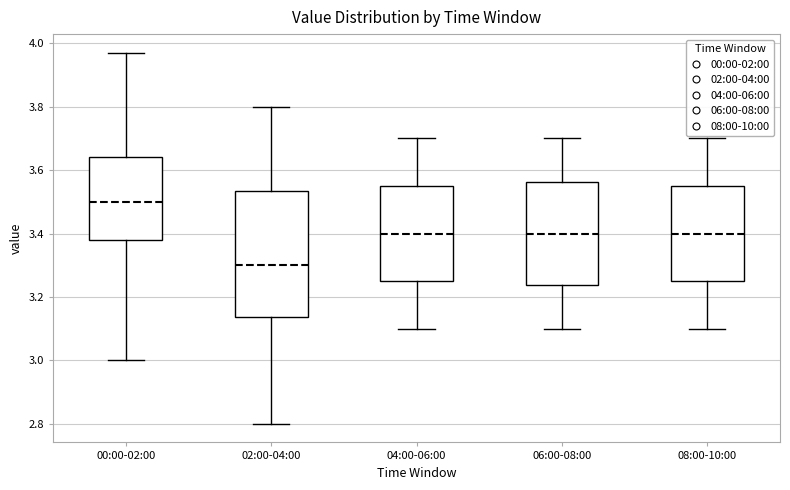

Which box is the tallest, from its lower edge to its upper edge?

02:00-04:00